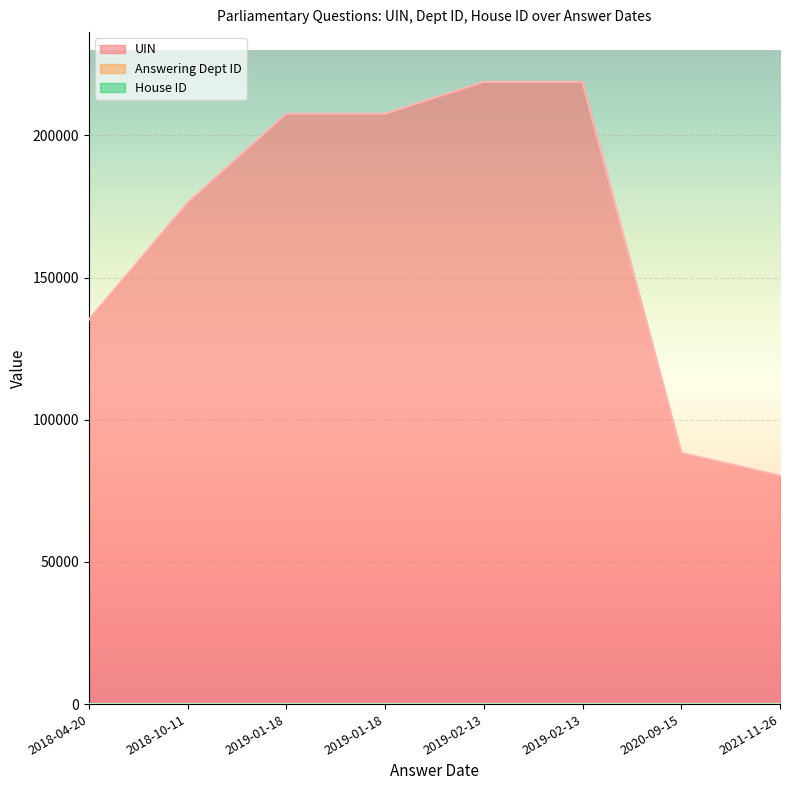

Which series has the largest total across all categories?

UIN